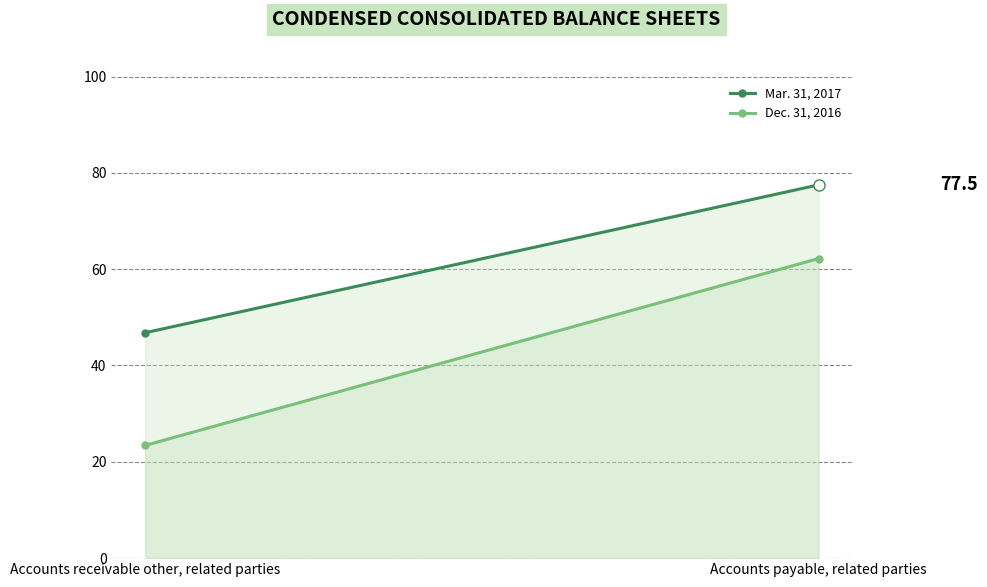

What is the average value of the Dec. 31, 2016 series?

42.8